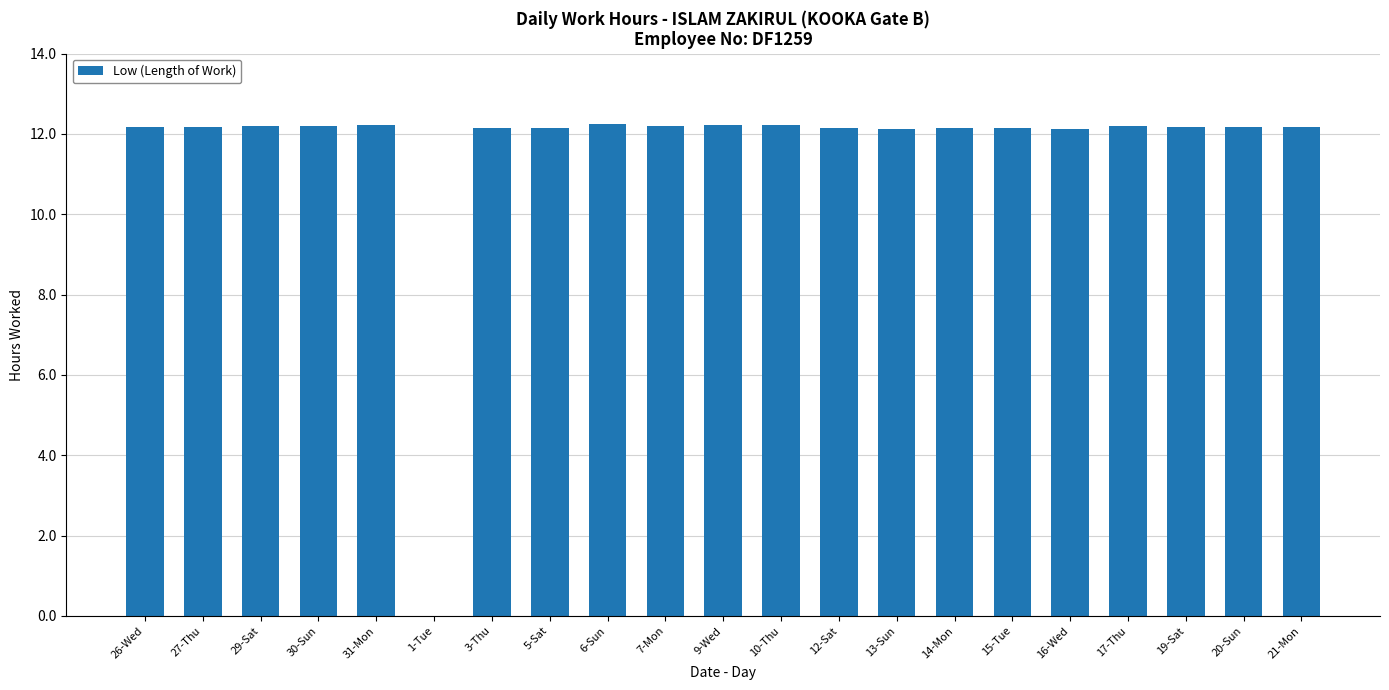

What is the change in value from 10-Thu to 15-Tue?

-0.1